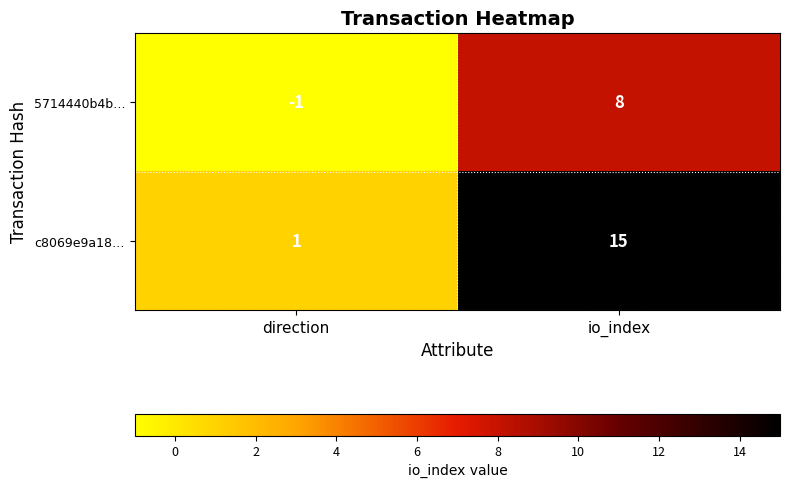

At which label is 5714440b4b… closest to 3?

direction